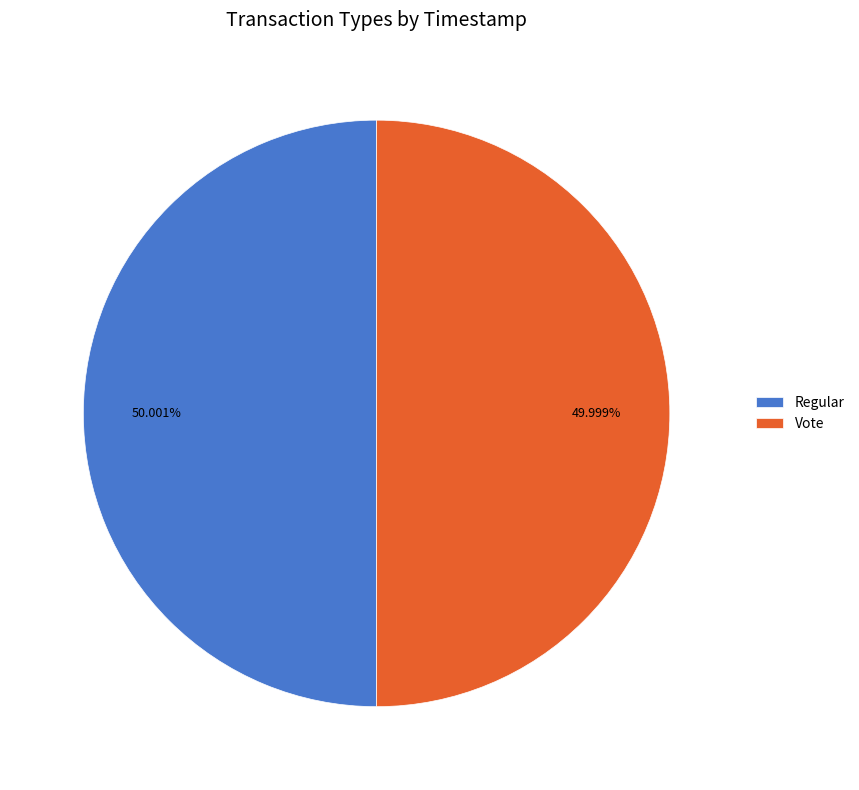

What is the ratio of the value at Vote to the value at Regular?

1.0